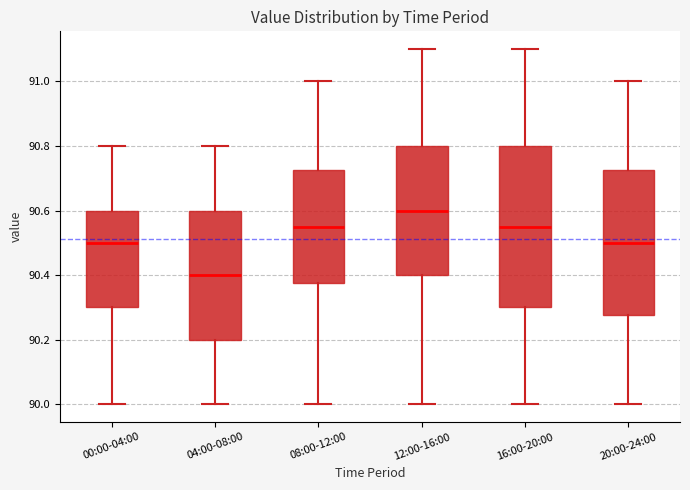

Comparing the boxes themselves (not the whiskers), which one is the tallest?

16:00-20:00